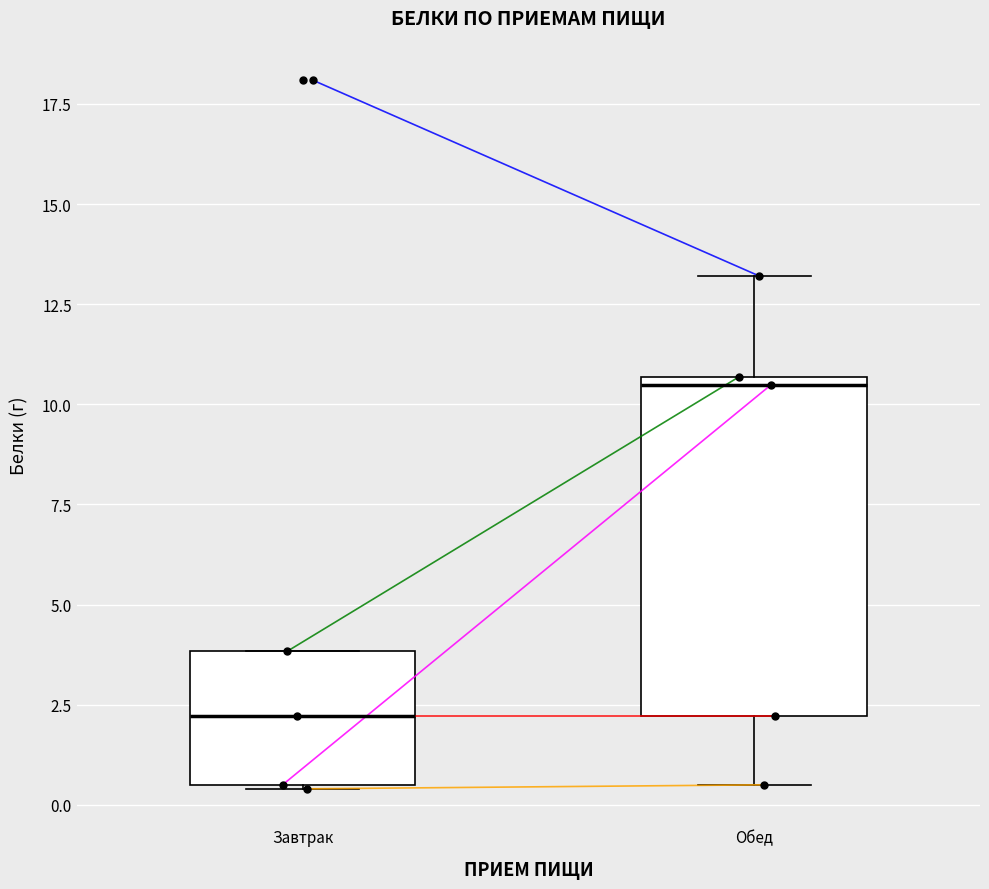

Reading left to right, read every box against the y-axis: the position of its median line, the range the box covers, and the ends of its whiskers. The values are not printed on the chart, so give them approximately, as read against the axis.

Завтрак: median 2.0, box 0.5 to 4.0, whiskers 0.5 to 4.0
Обед: median 10.5 (just below the box's upper edge), box 2.0 to 10.5, whiskers 0.5 to 13.0